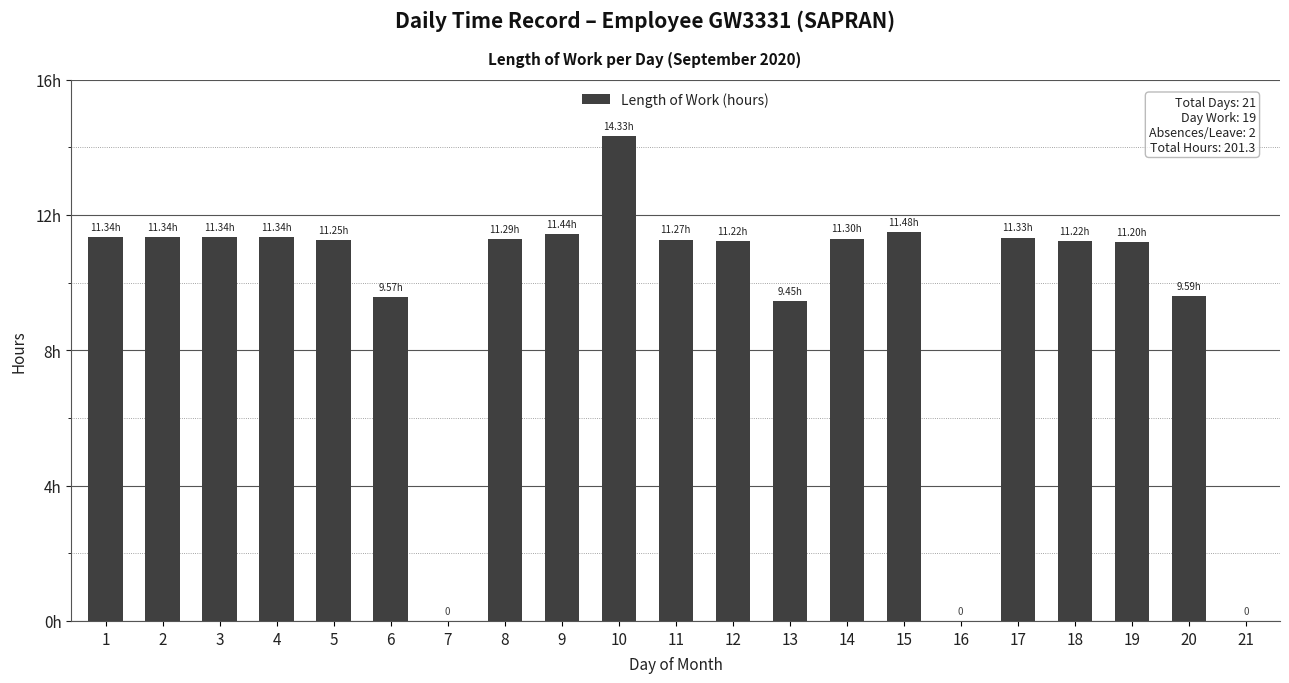

Reading left to right, what are all the values shown in this chart?

11.3	11.3	11.3	11.3	11.2	9.6	0.0	11.3	11.4	14.3	11.3	11.2	9.4	11.3	11.5	0.0	11.3	11.2	11.2	9.6	0.0